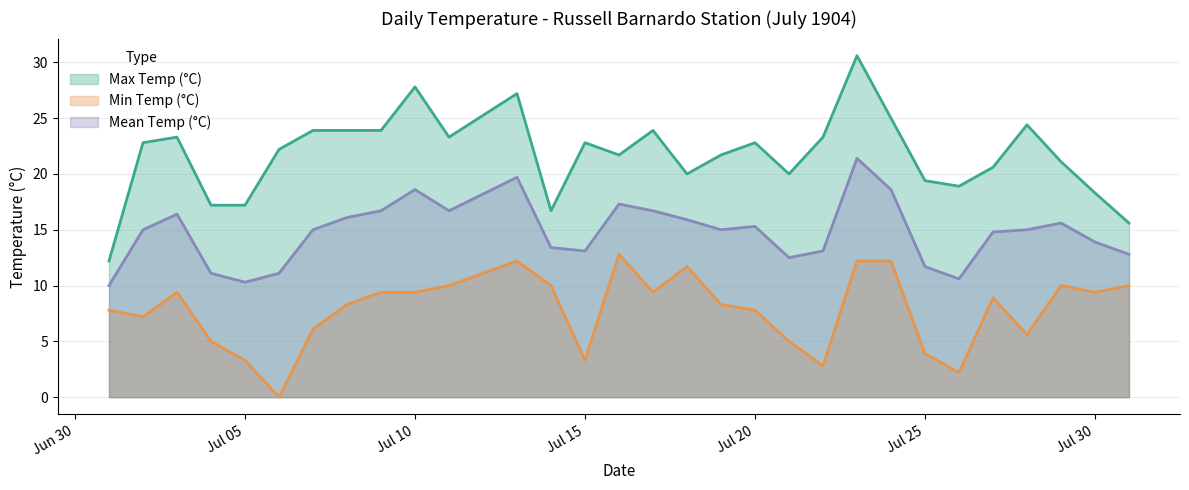

Rank the series by their maximum value, from highest to lowest.

Max Temp (°C), Mean Temp (°C), Min Temp (°C)